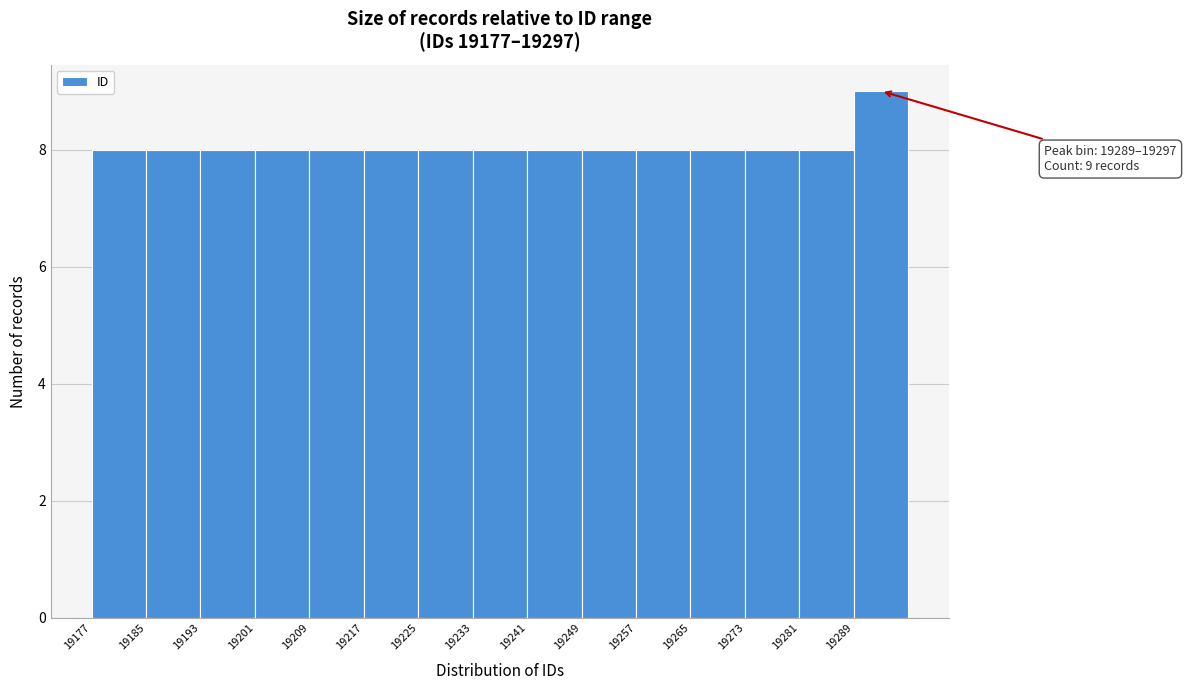

Which range on the x-axis has the tallest bar?

19289 to 19297